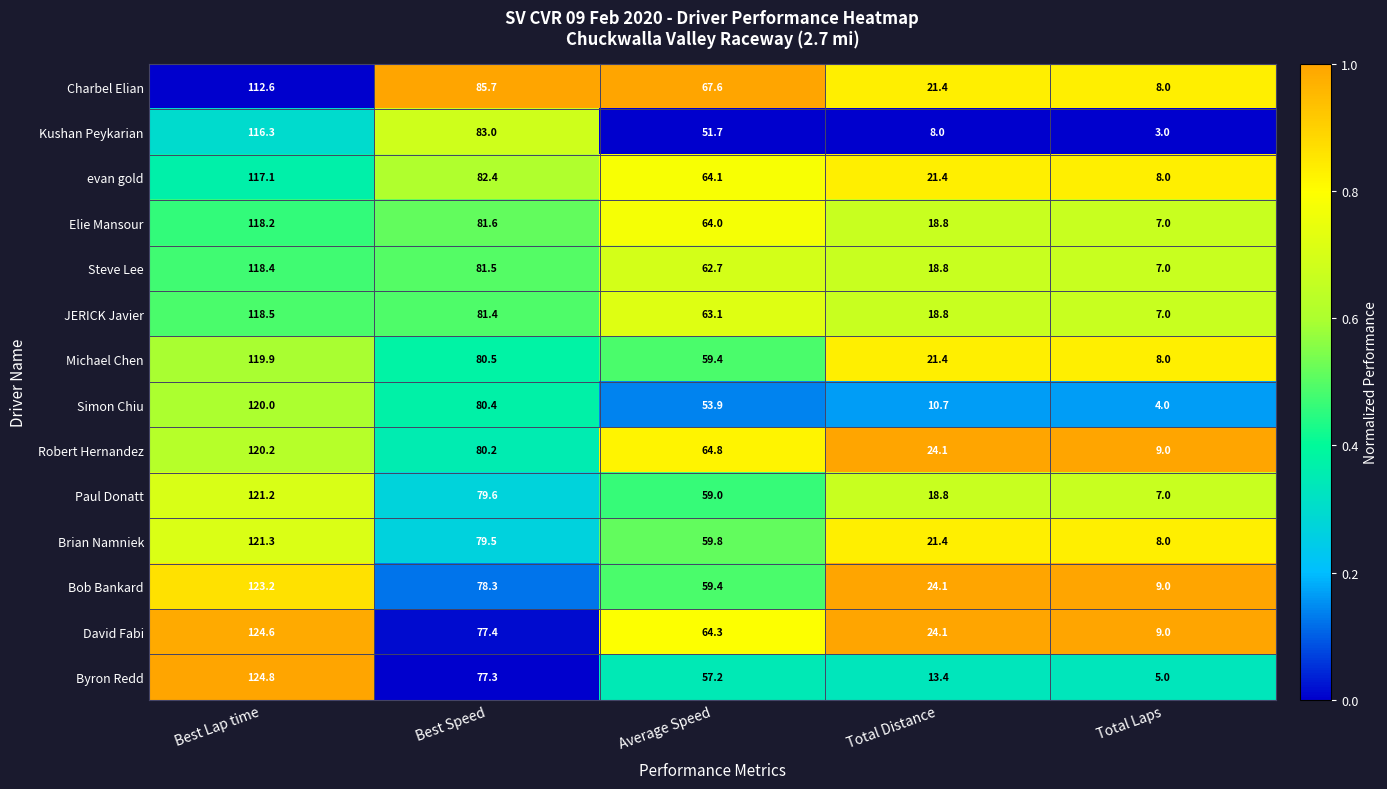

At which label does Simon Chiu reach its minimum?

Total Laps